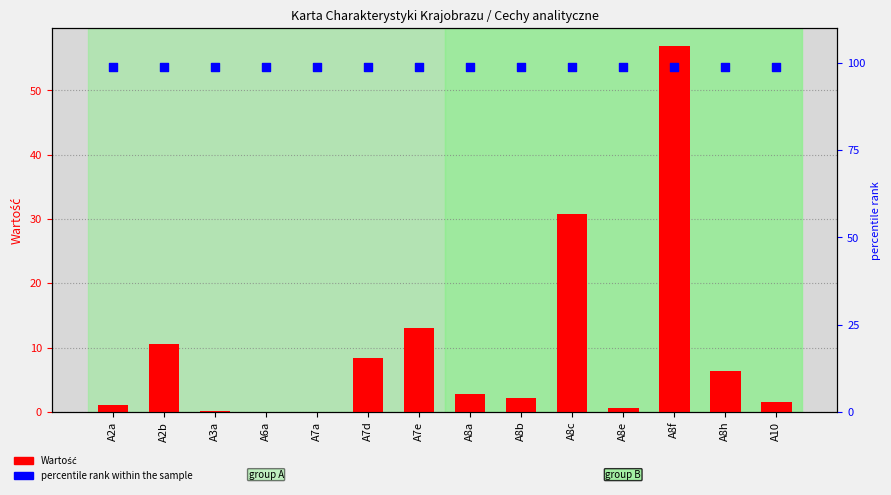

What are all the series names shown in the legend?

Wartość, percentile rank within the sample